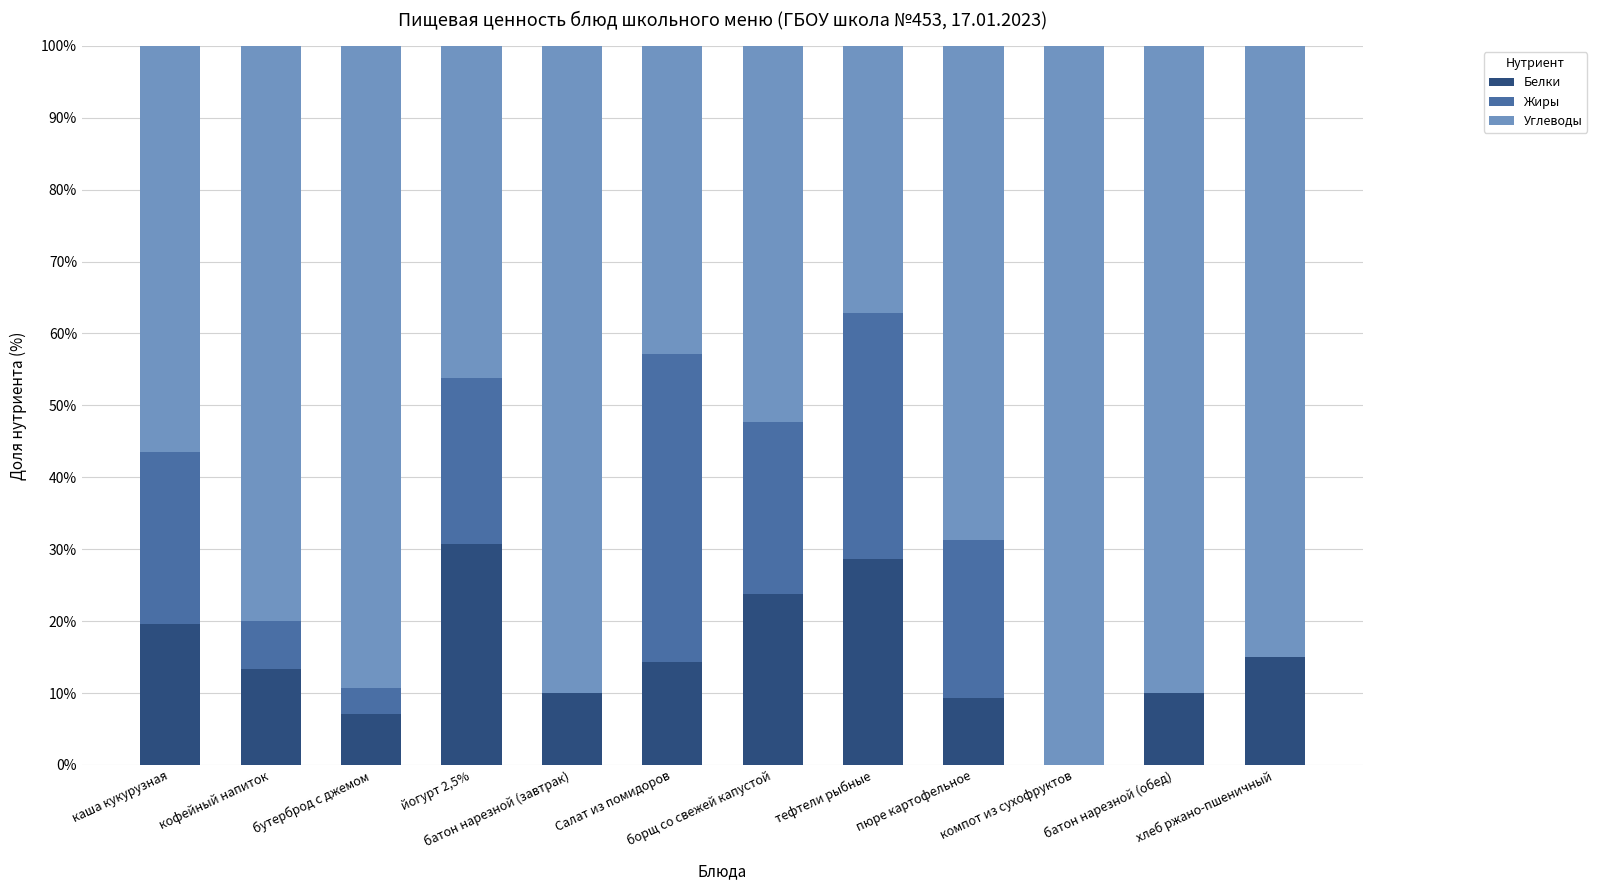

What is the sum of all Белки values?

181.9